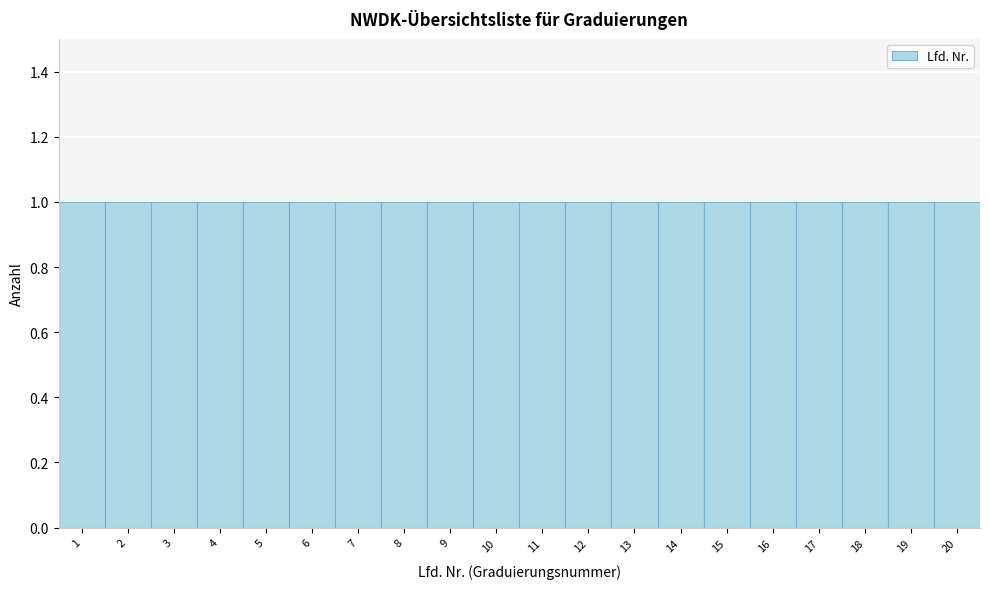

Reading left to right, transcribe this chart: for each bar, give the range it covers on the x-axis and its height. The values are not printed on the chart, so give them approximately, as read against the axis.

0.5 to 1.5: 1
1.5 to 2.5: 1
2.5 to 3.5: 1
3.5 to 4.5: 1
4.5 to 5.5: 1
5.5 to 6.5: 1
6.5 to 7.5: 1
7.5 to 8.5: 1
8.5 to 9.5: 1
9.5 to 10.5: 1
10.5 to 11.5: 1
11.5 to 12.5: 1
12.5 to 13.5: 1
13.5 to 14.5: 1
14.5 to 15.5: 1
15.5 to 16.5: 1
16.5 to 17.5: 1
17.5 to 18.5: 1
18.5 to 19.5: 1
19.5 to 20.5: 1